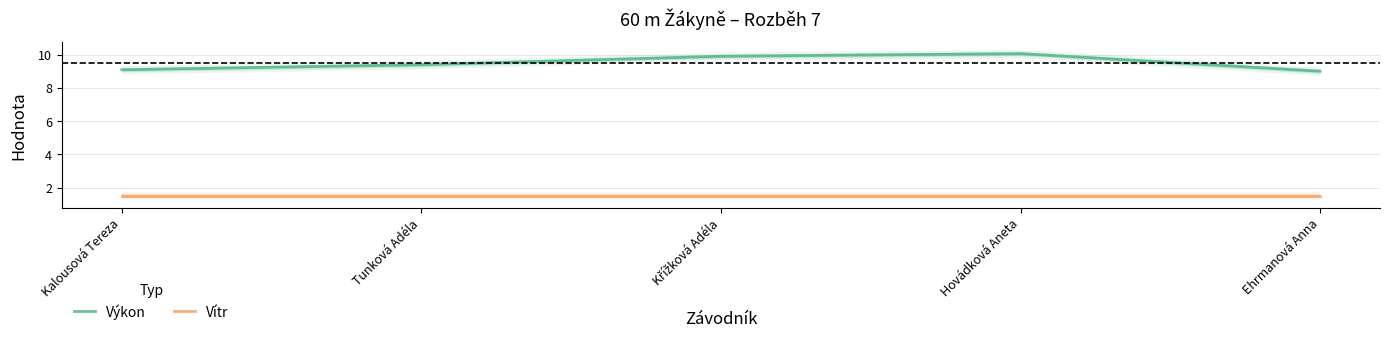

Rank the series by their maximum value, from highest to lowest.

Výkon, Vítr